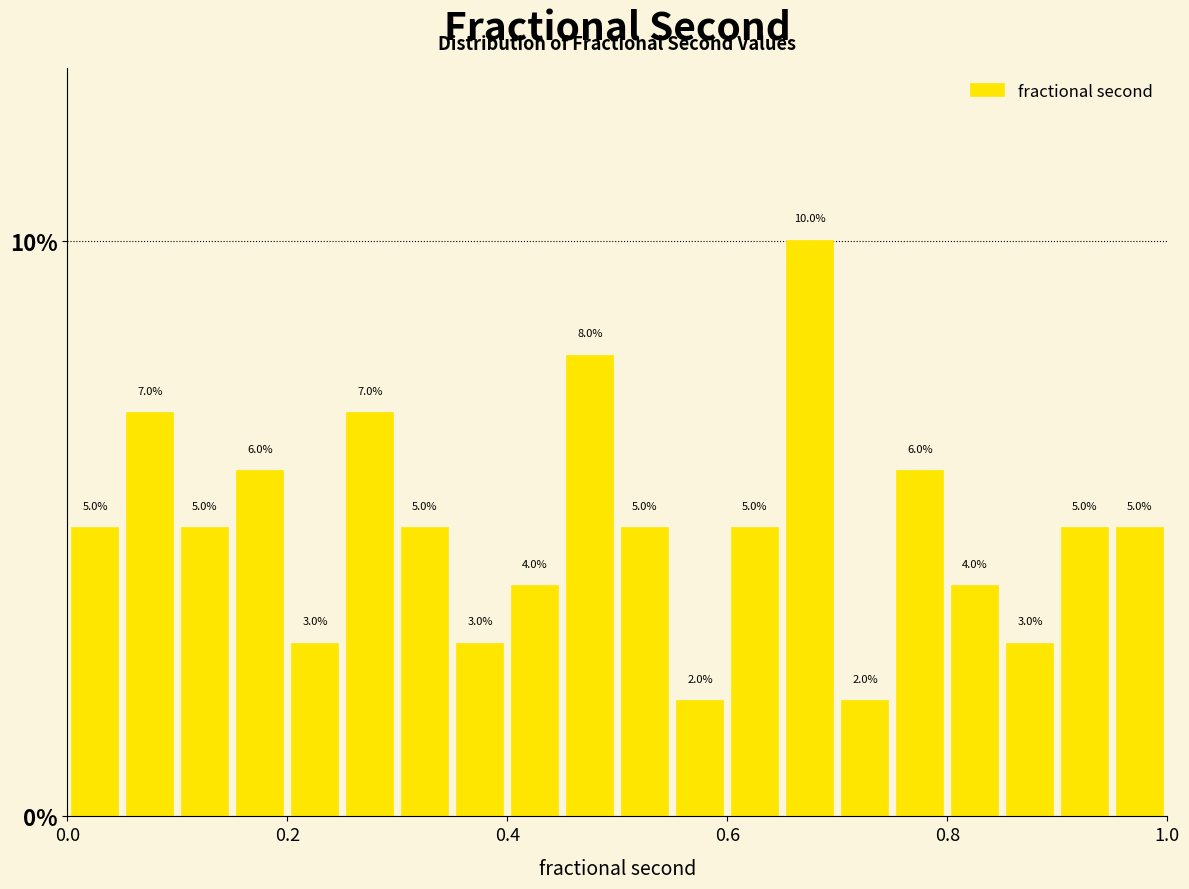

Around what value on the x-axis is the tallest bar? Give the approximate position of its centre, as read against the axis.

0.68